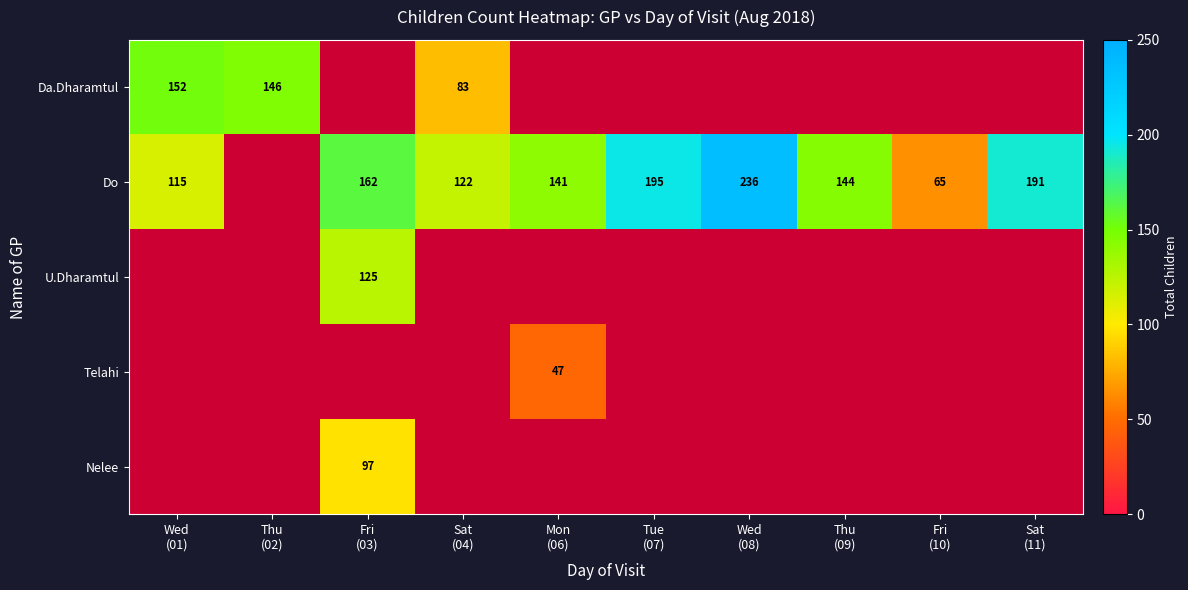

How many values in Nelee are above zero?

1